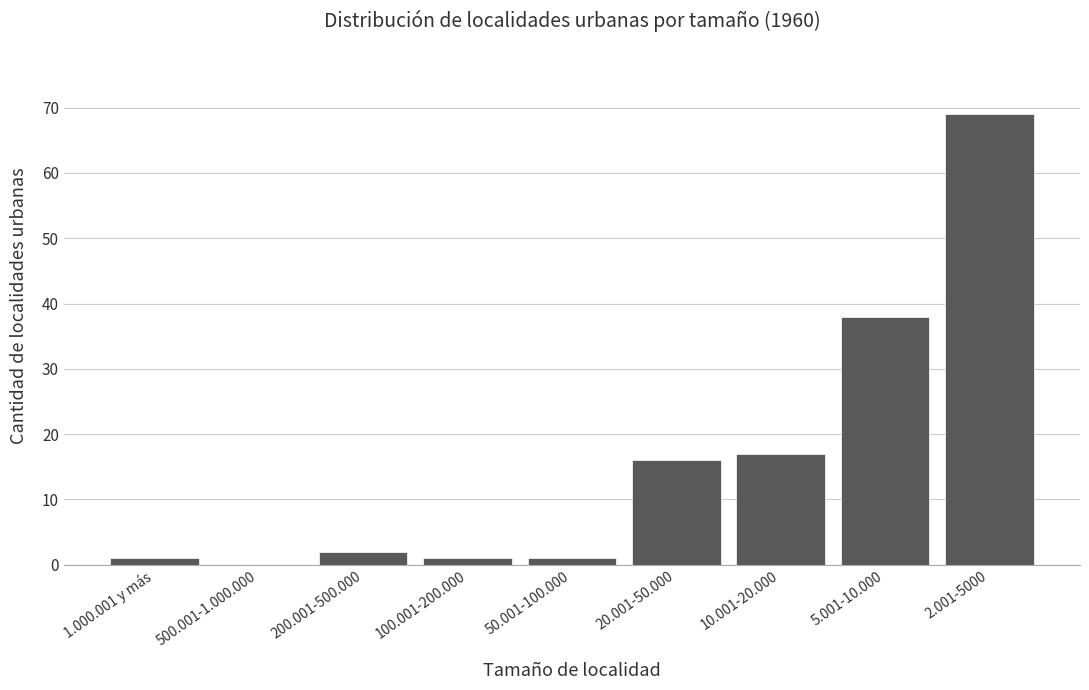

Reading left to right, extract all data points from this chart.

1.000.001 y más=1	500.001-1.000.000=0	200.001-500.000=2	100.001-200.000=1	50.001-100.000=1	20.001-50.000=16	10.001-20.000=17	5.001-10.000=38	2.001-5000=69